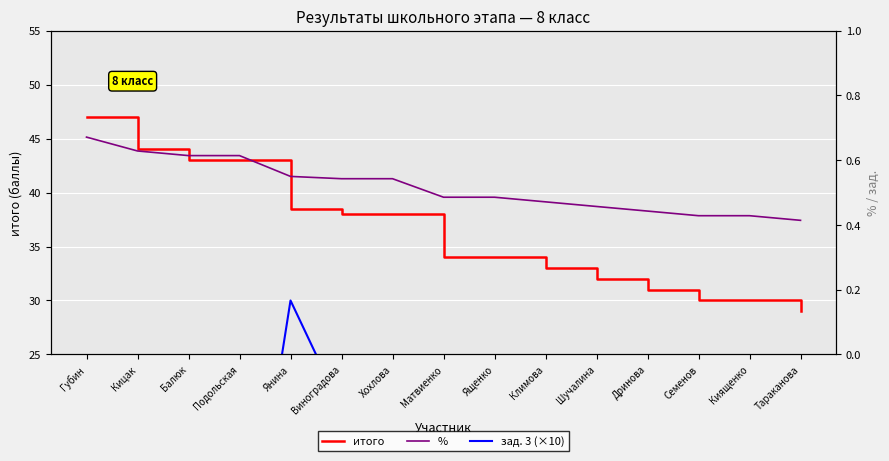

True or false: % and итого cross at least once.

False